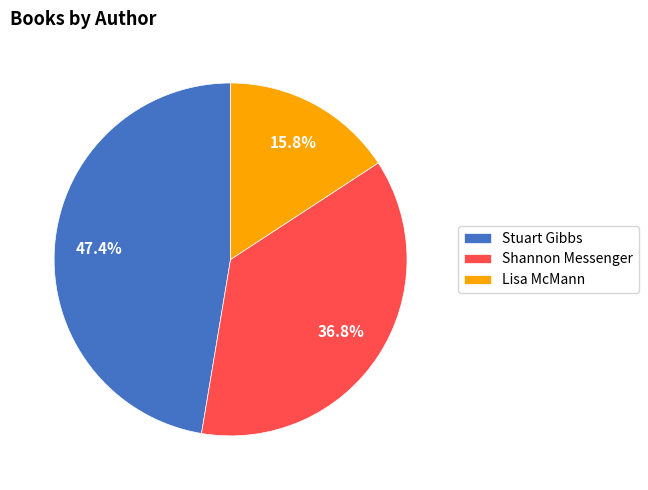

Is the sum of Shannon Messenger and Stuart Gibbs greater than half?

Yes